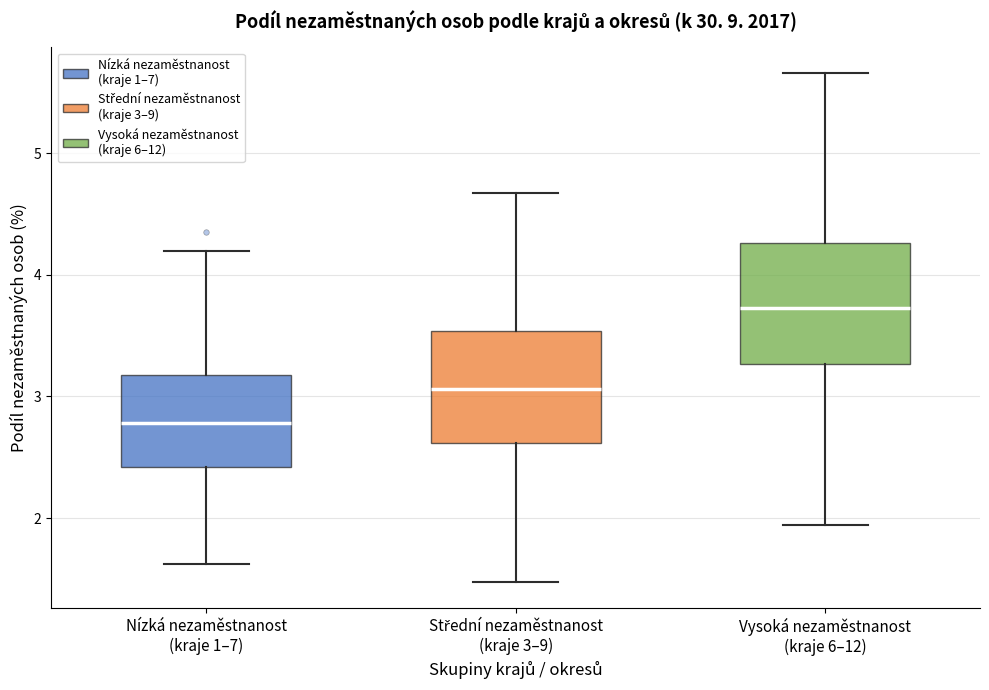

Reading left to right, read every box against the y-axis: the position of its median line, the range the box covers, and the ends of its whiskers. The values are not printed on the chart, so give them approximately, as read against the axis.

Nízká nezaměstnanost (kraje 1–7): median 2.8, box 2.4 to 3.2, whiskers 1.6 to 4.2
Střední nezaměstnanost (kraje 3–9): median 3.1, box 2.6 to 3.5, whiskers 1.5 to 4.7
Vysoká nezaměstnanost (kraje 6–12): median 3.7, box 3.3 to 4.3, whiskers 1.9 to 5.7